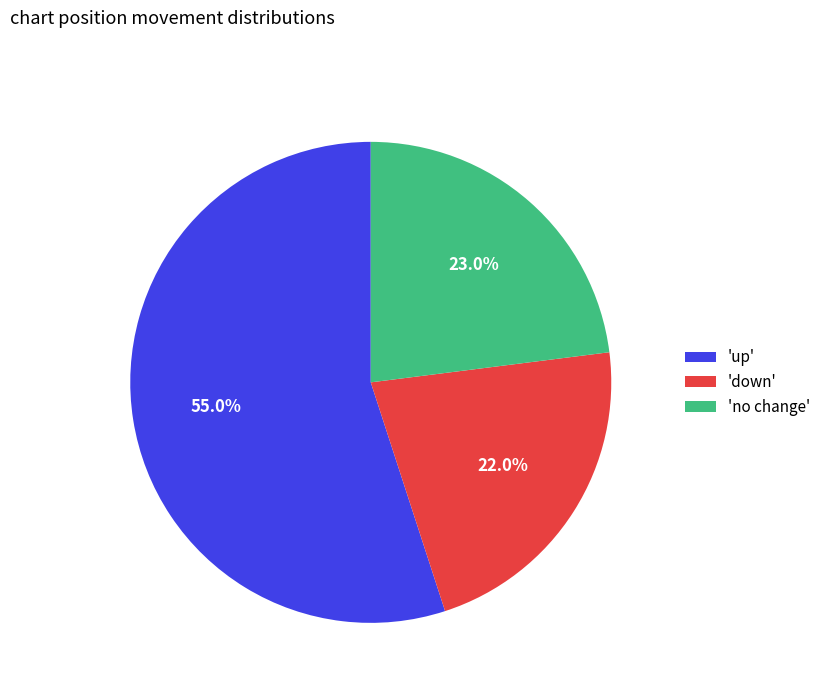

How many segments does this pie chart have?

3